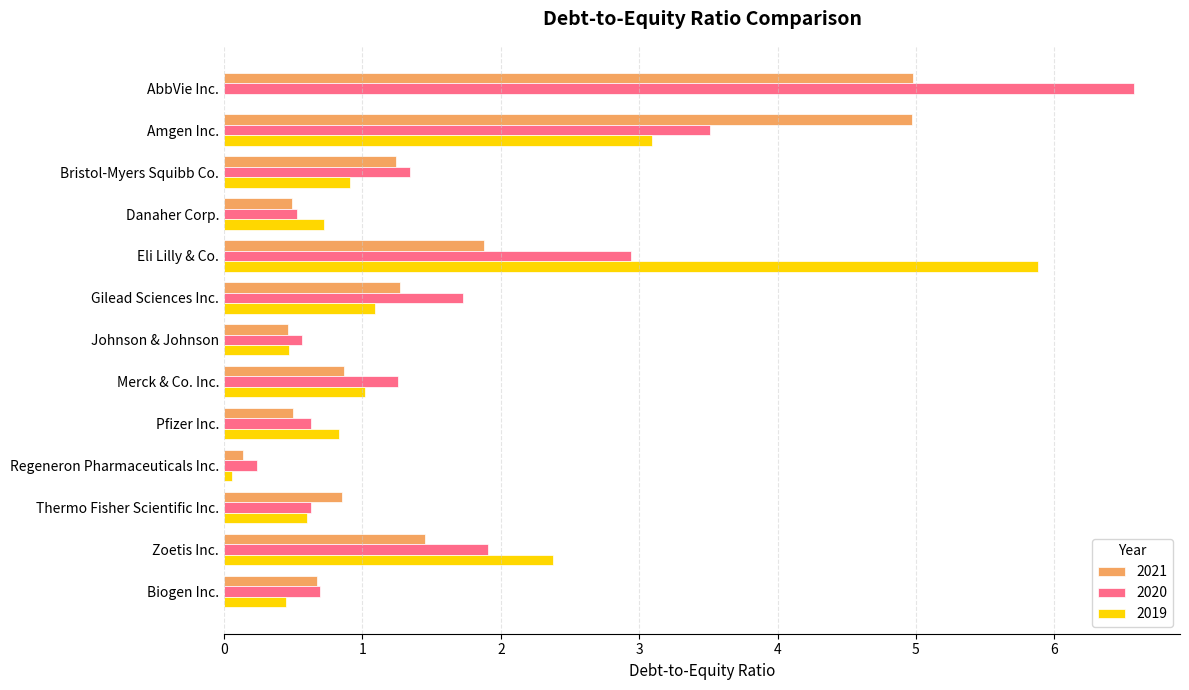

At which category does the chart reach its peak across all series?

AbbVie Inc.